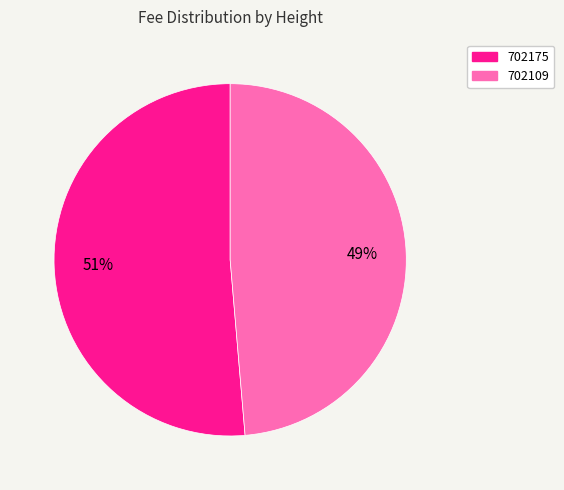

Combined, do 702109 and 702175 account for over 50%?

Yes